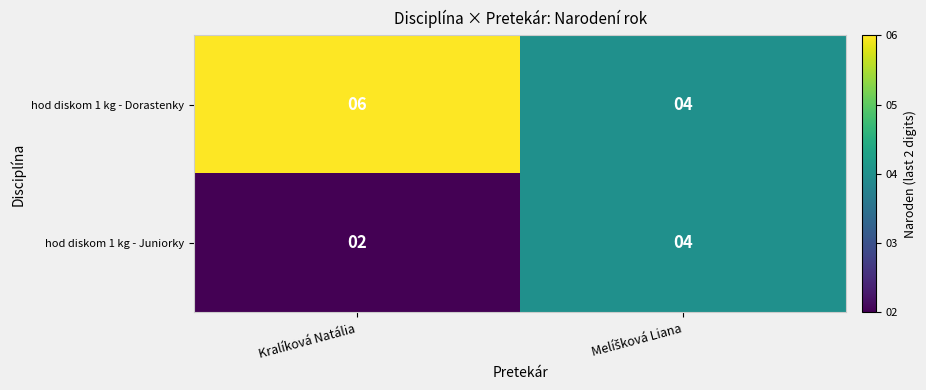

What is the sum of all hod diskom 1 kg - Juniorky values?

6